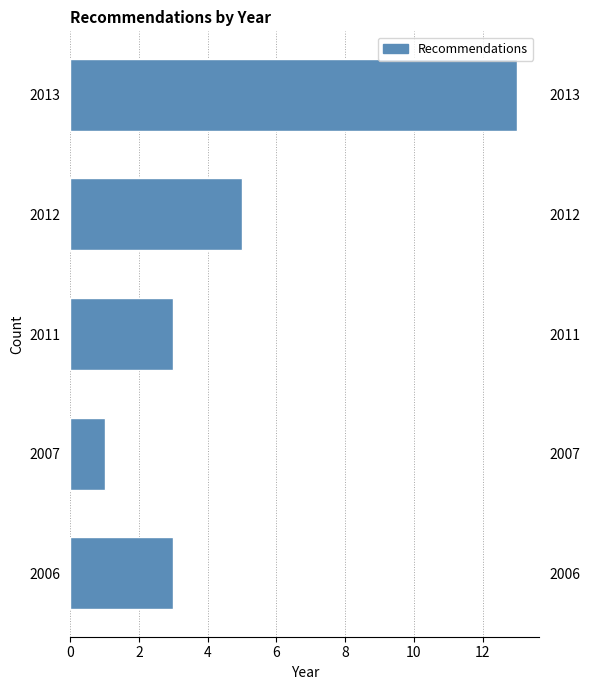

Reading bottom to top, extract all data points from this chart.

3	1	3	5	13